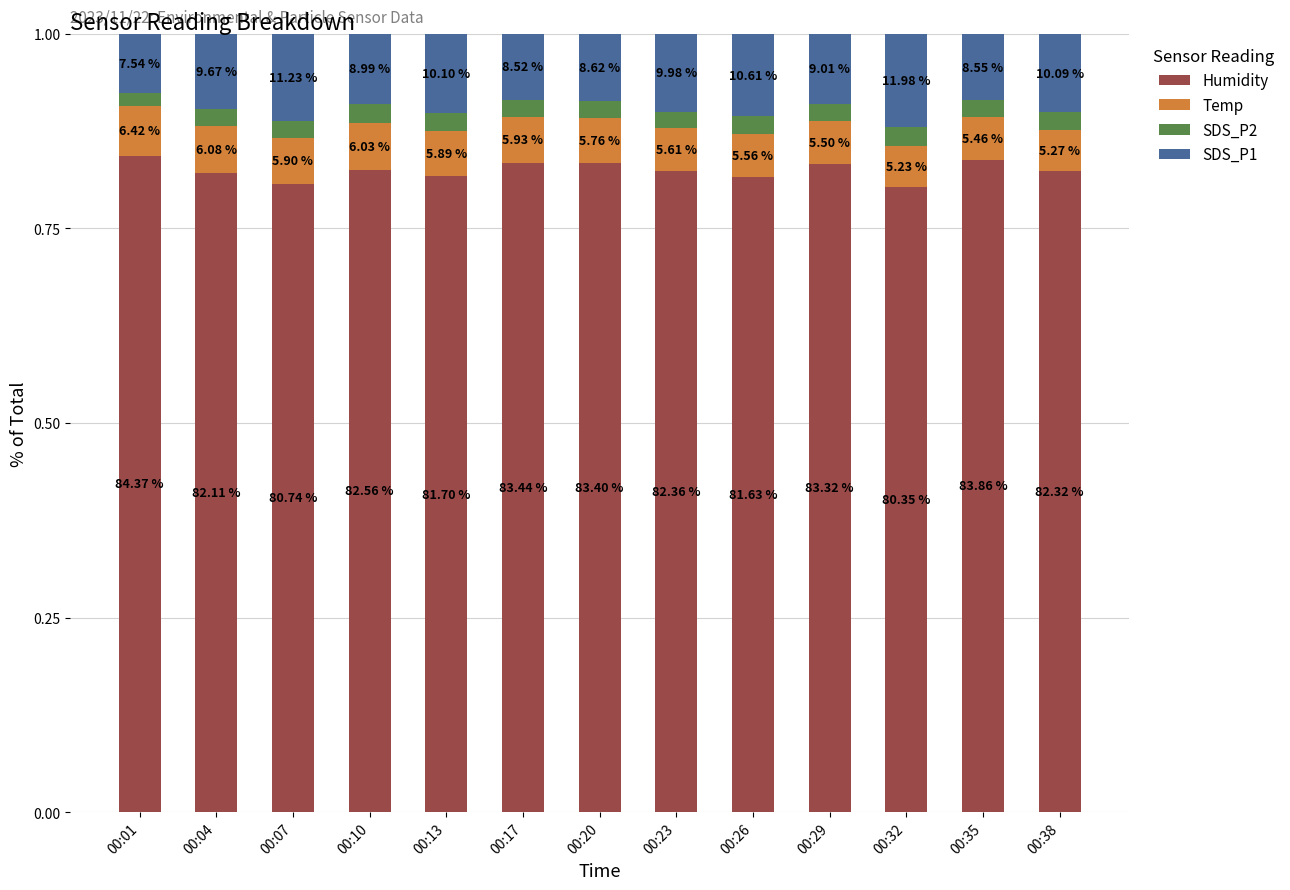

Which category has the lowest value in the Humidity series?

00:32